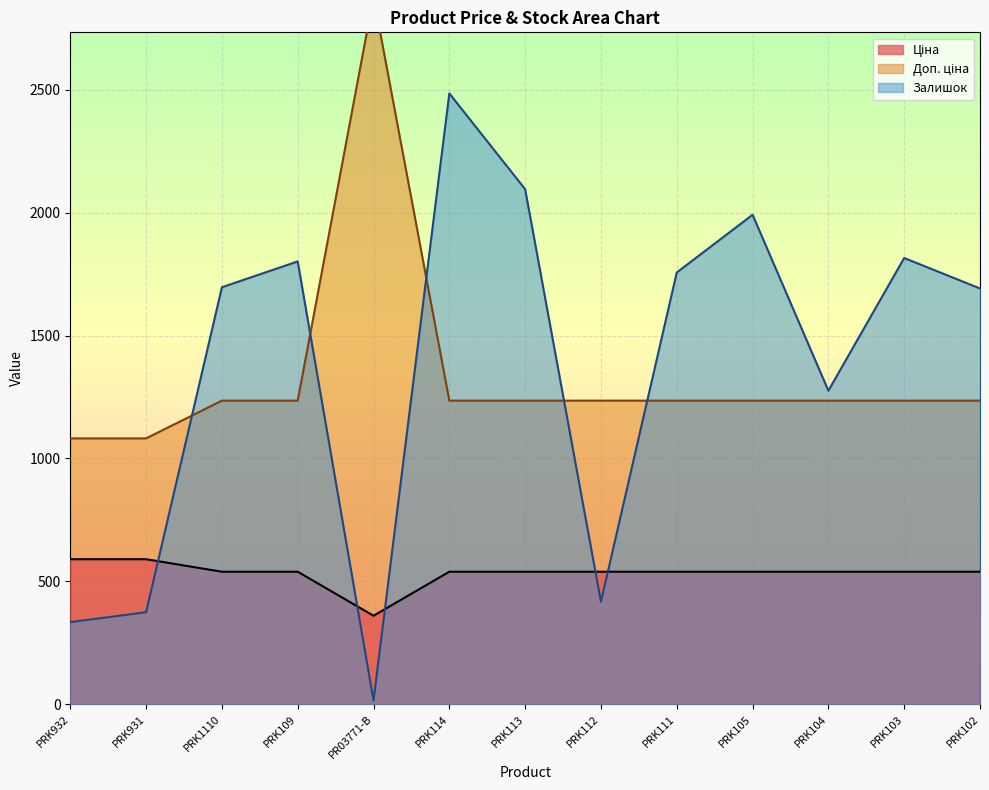

True or false: Доп. ціна and Залишок intersect in this chart.

True